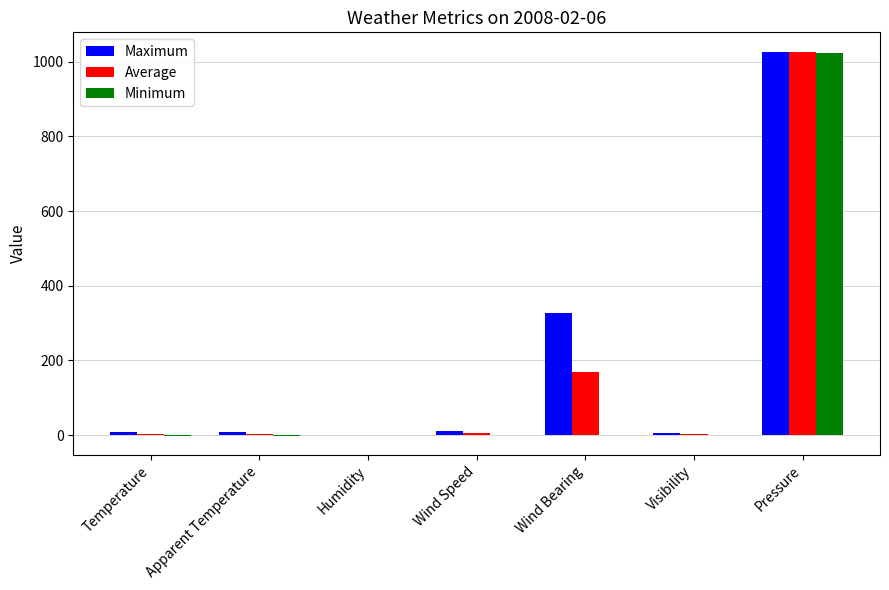

Where is Average nearest to the value 513?

Wind Bearing